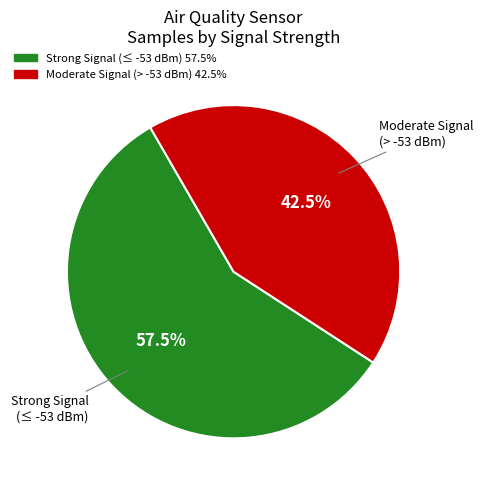

Is there a majority slice in this chart?

Yes